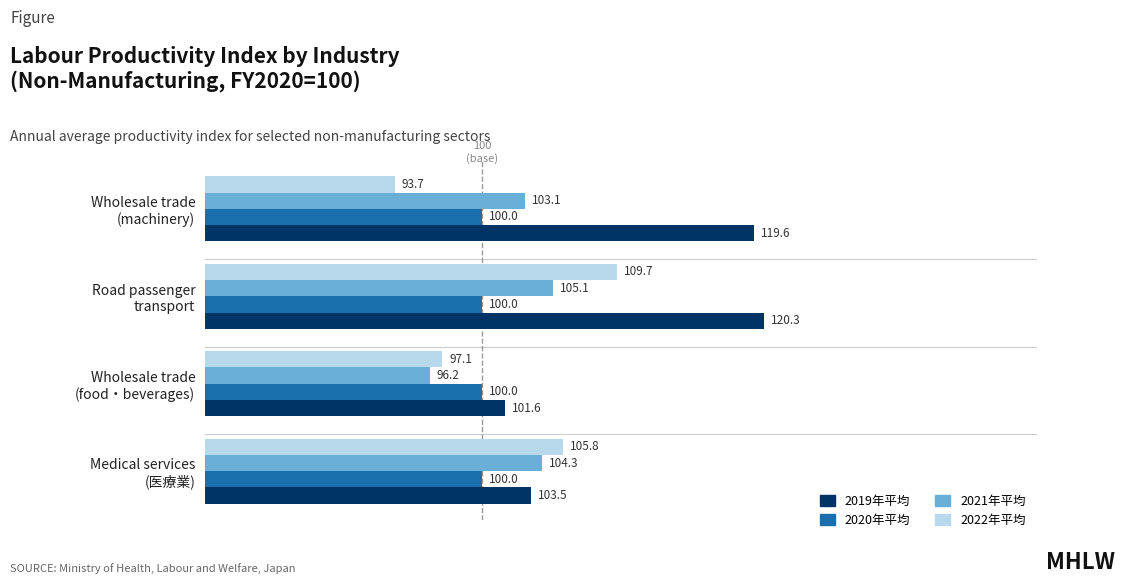

What is the minimum value for 2019年平均?

101.6